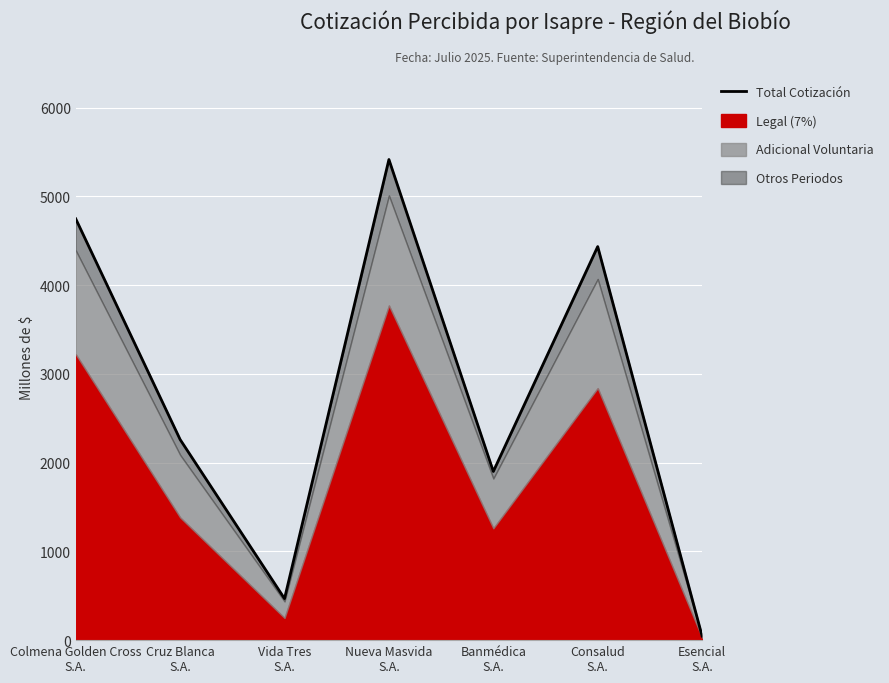

How many data points are less than 2260?

3